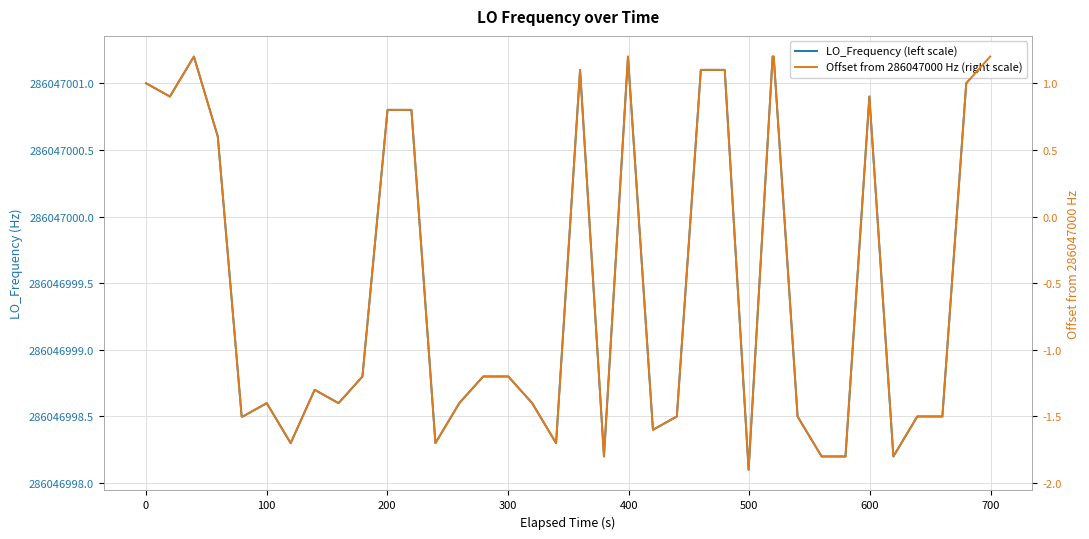

Does the chart display data point markers on the line(s)?

No